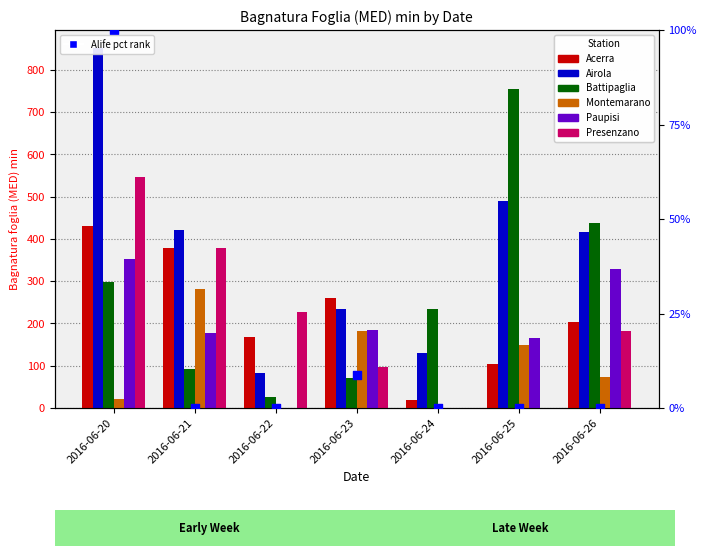

Which series has the largest total across all categories?

Airola